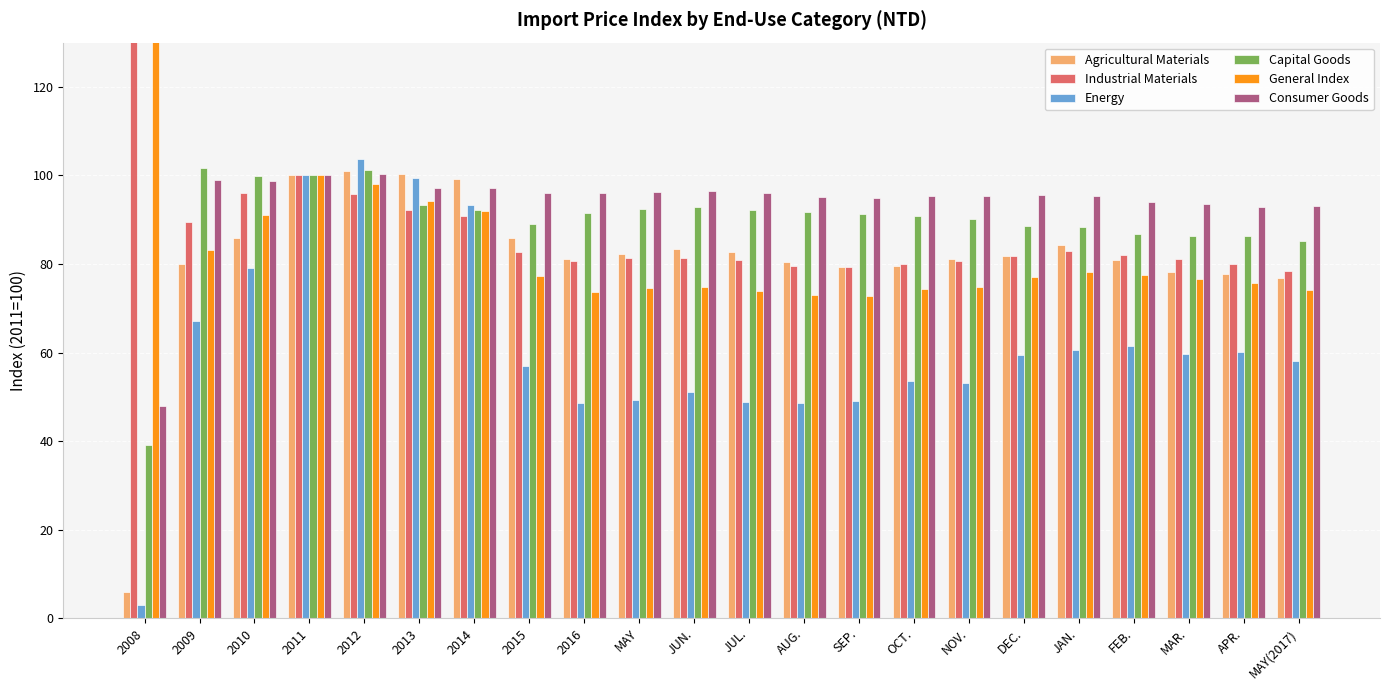

Between 2016 and JUL., which is larger?

JUL.